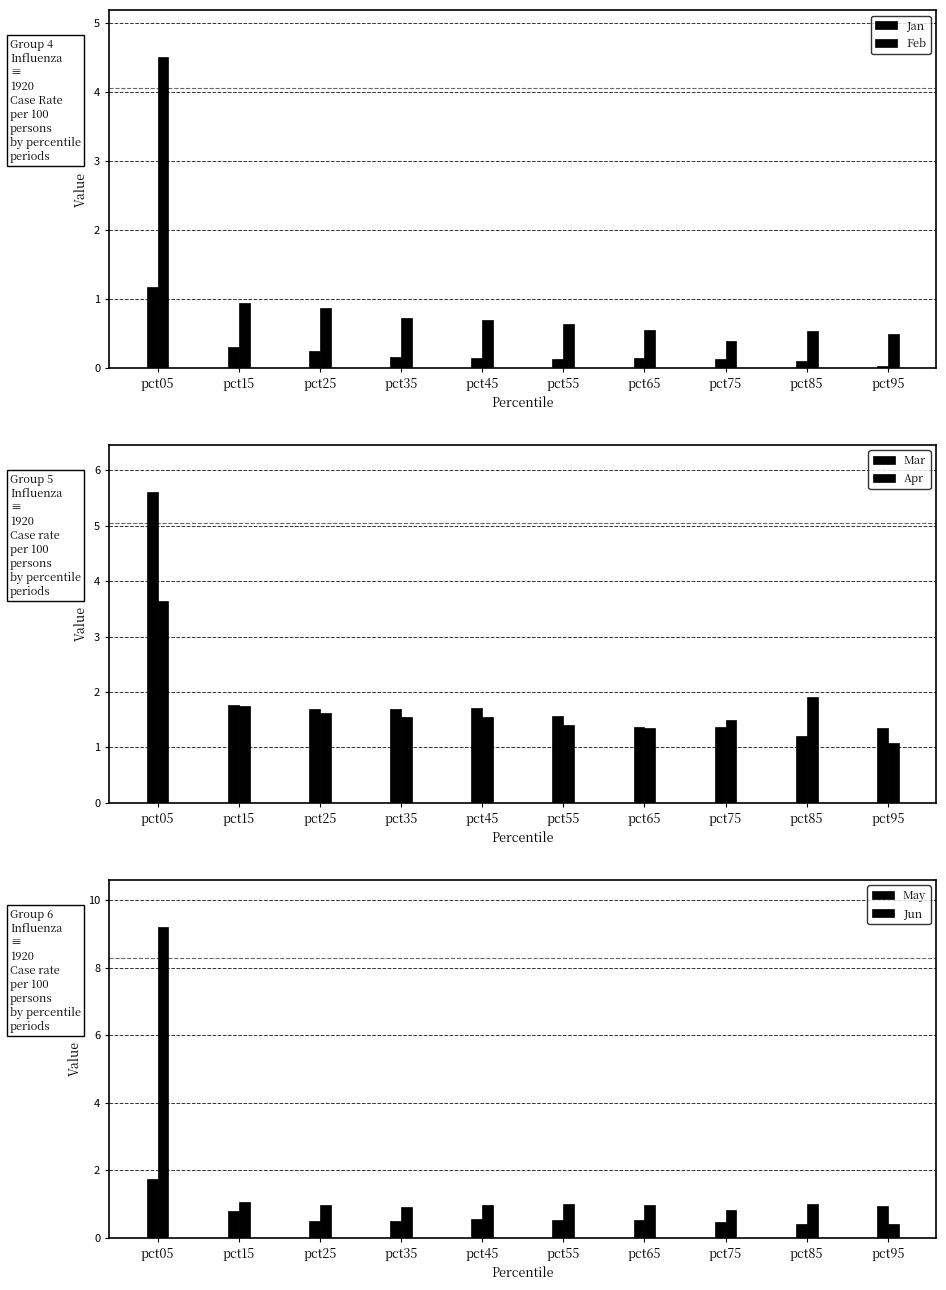

What is the difference between the second highest and minimum values in the Jan series?

0.3